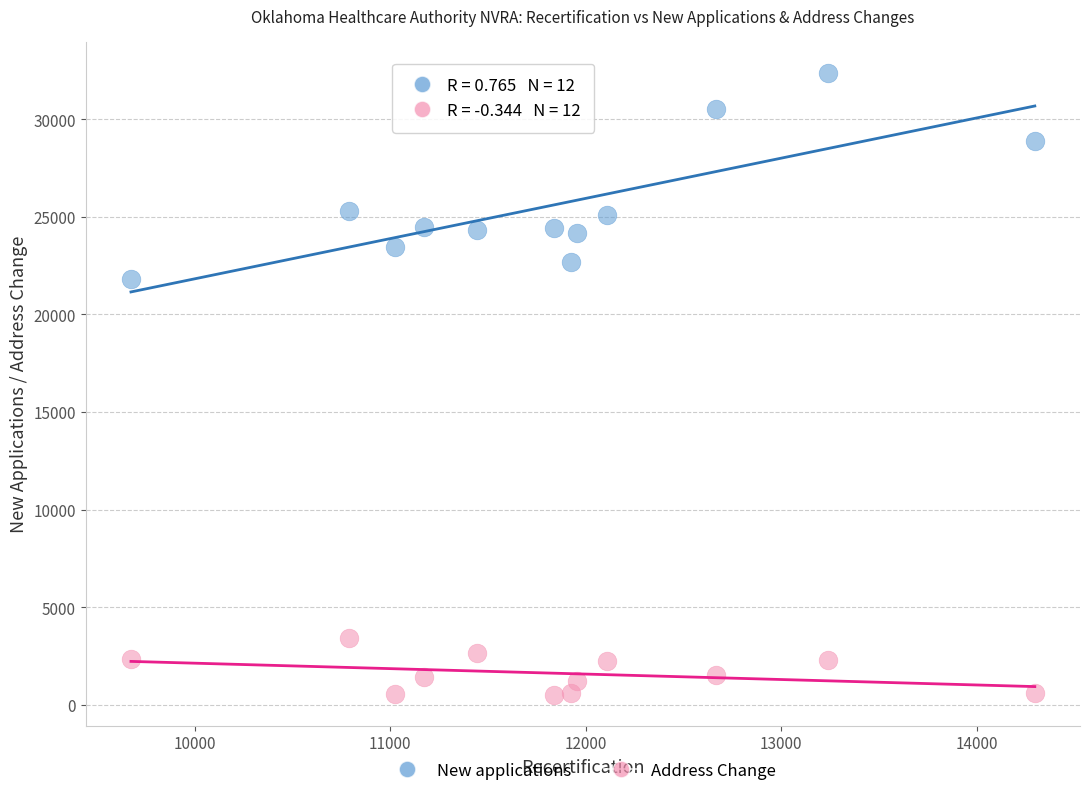

Across all series, what Y value is closest to 16448?

21810